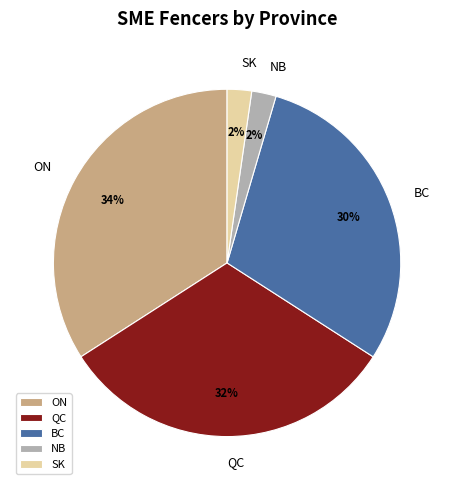

Is it true that BC is 30% of the pie?

True